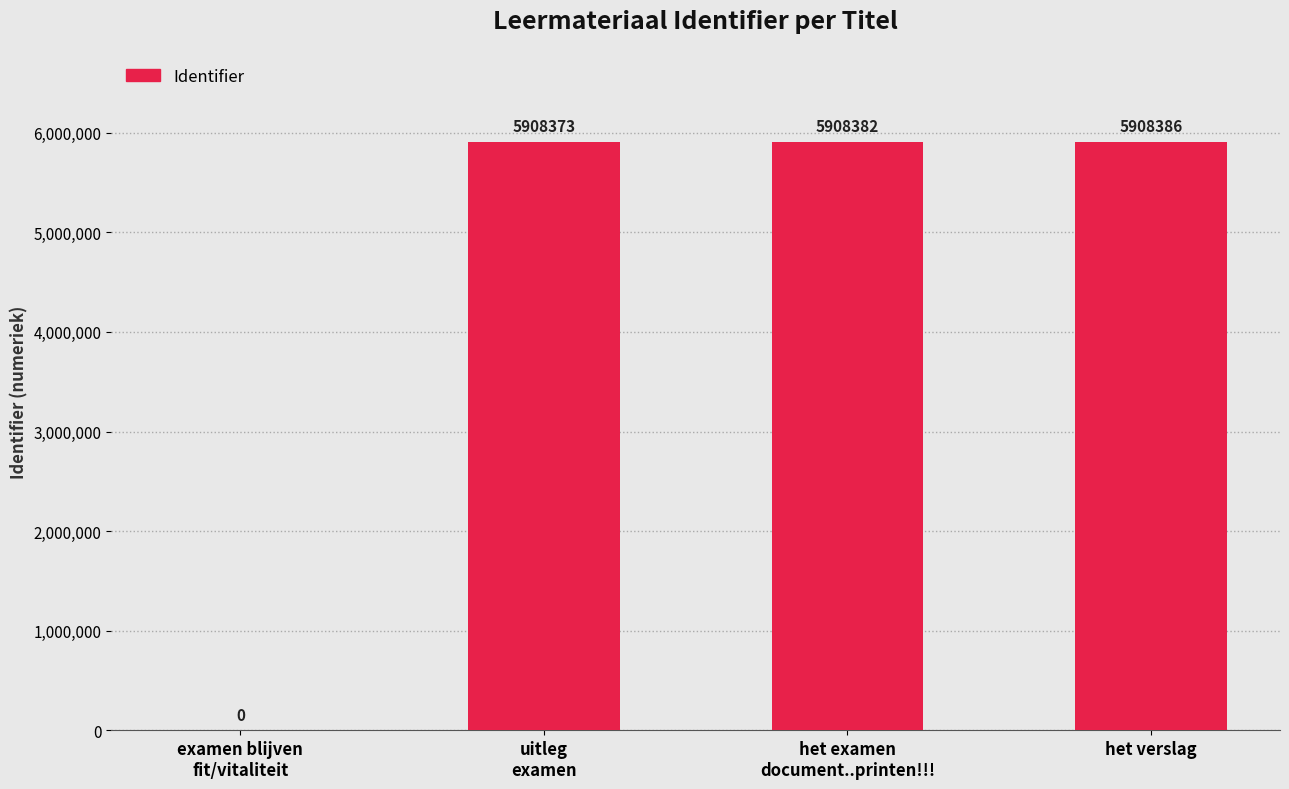

Are the bars horizontal?

No